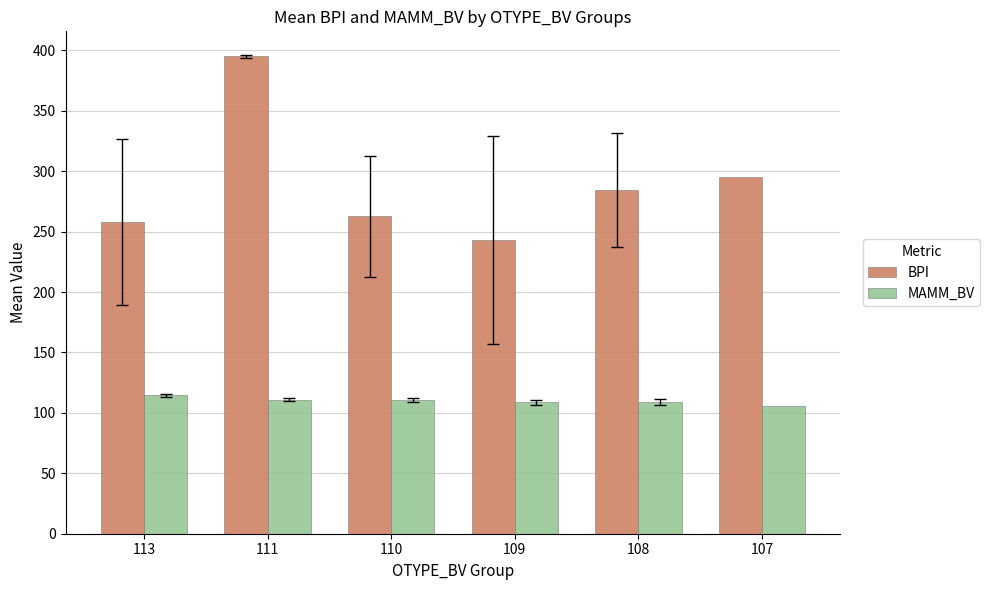

What is the sum of all BPI values?

1738.1